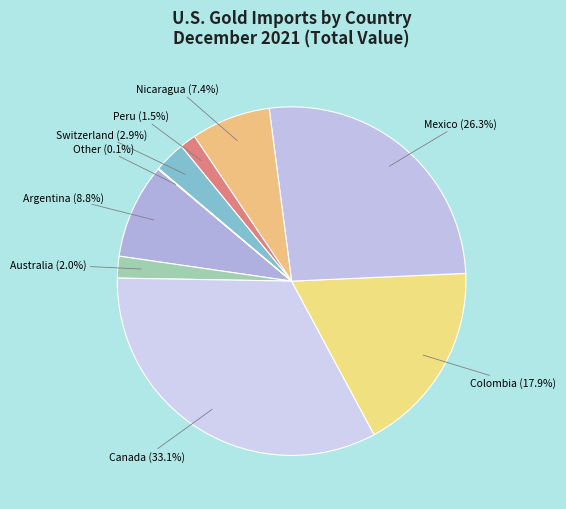

Does Canada account for over 50% of the chart?

No